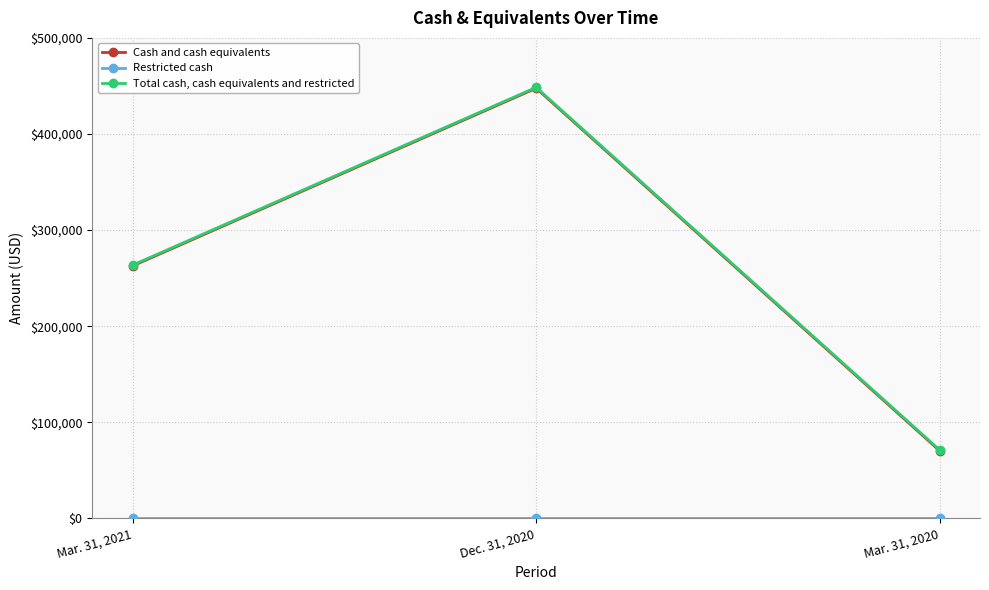

At which category is the sum across all series the highest?

Dec. 31, 2020